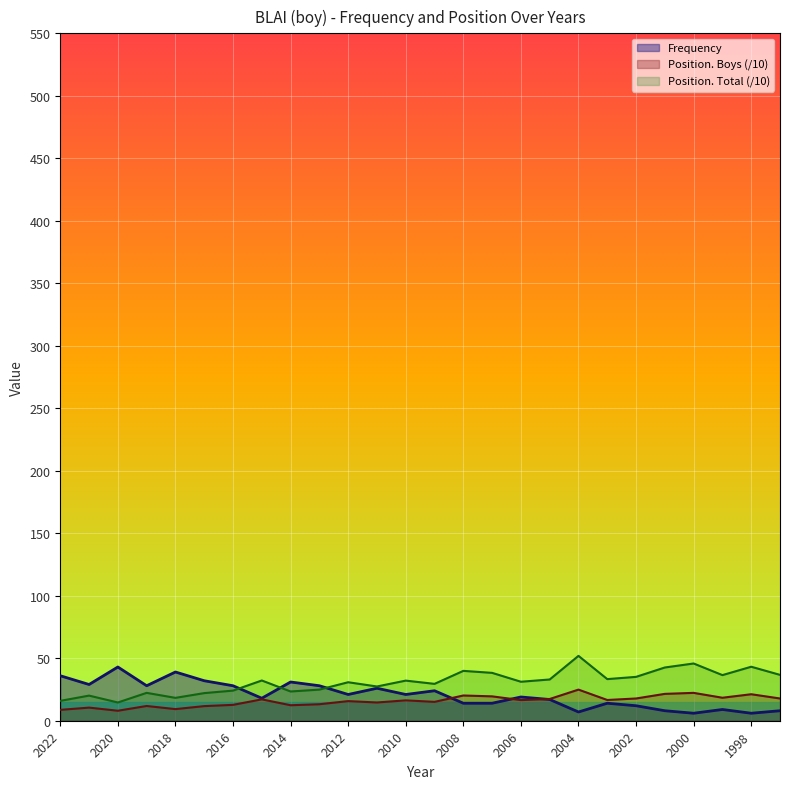

Which series has the widest spread of values?

Position. Total